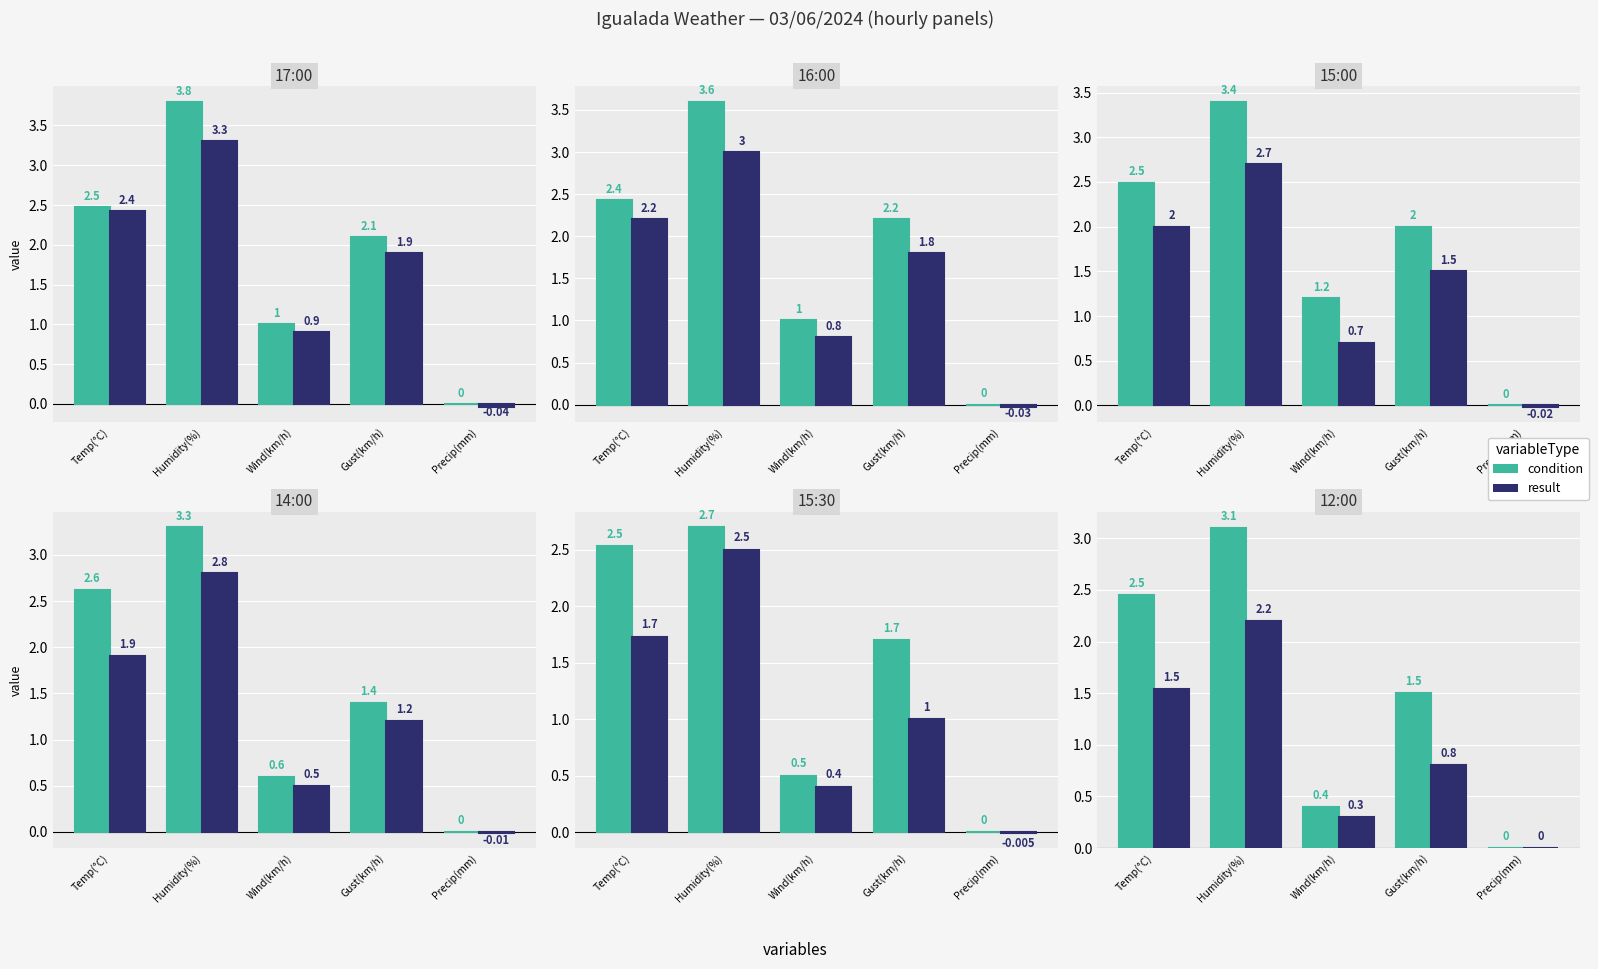

Which category has the lowest value in the result series?

Precip(mm)